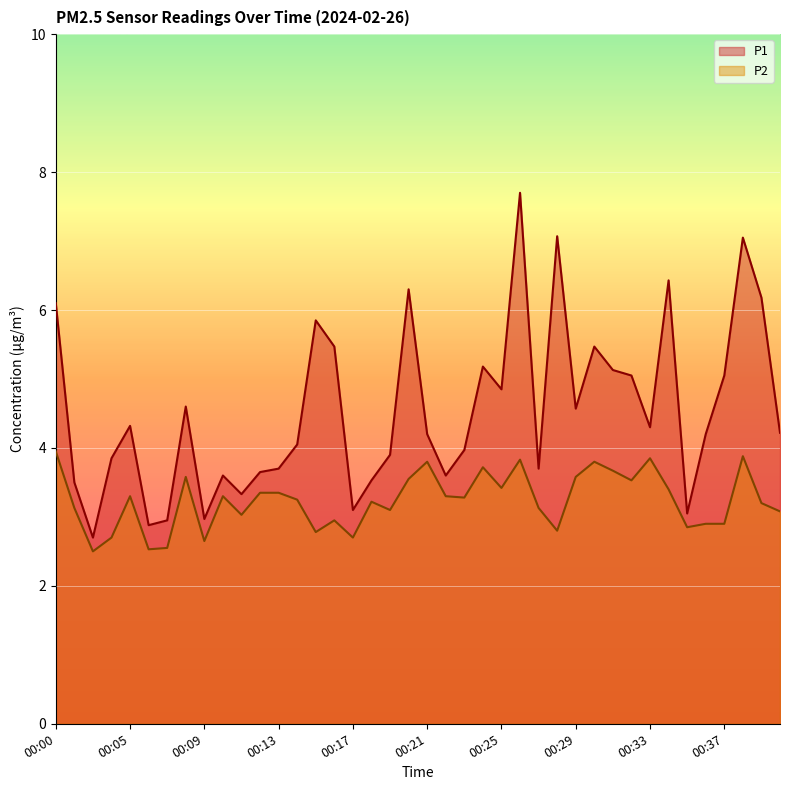

Which series has the widest spread of values?

P1